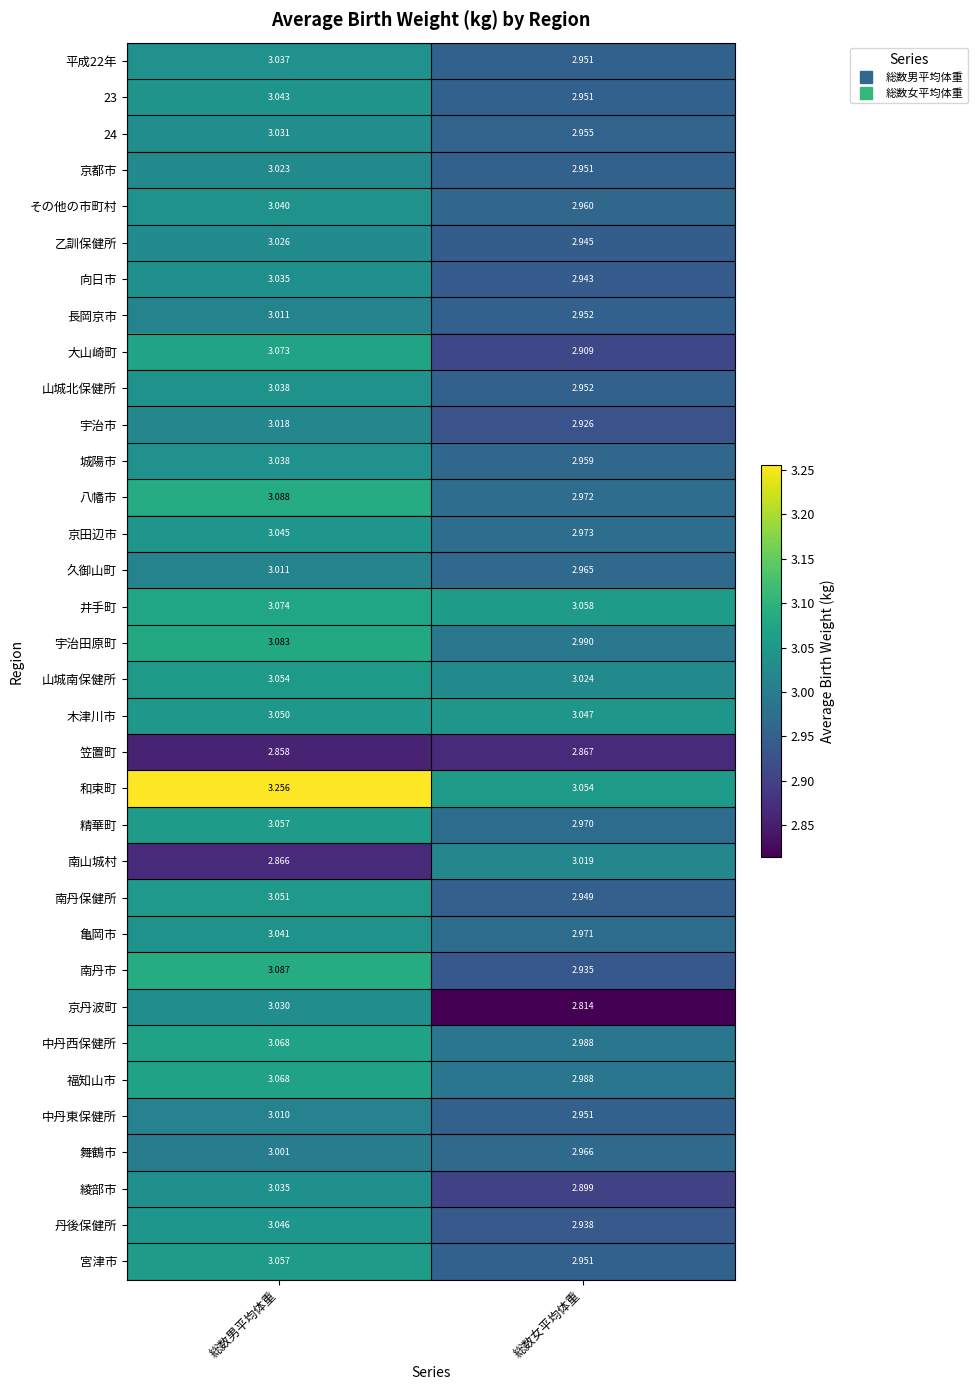

Between 総数男平均体重 and 総数女平均体重, which series saw the biggest shift?

京丹波町